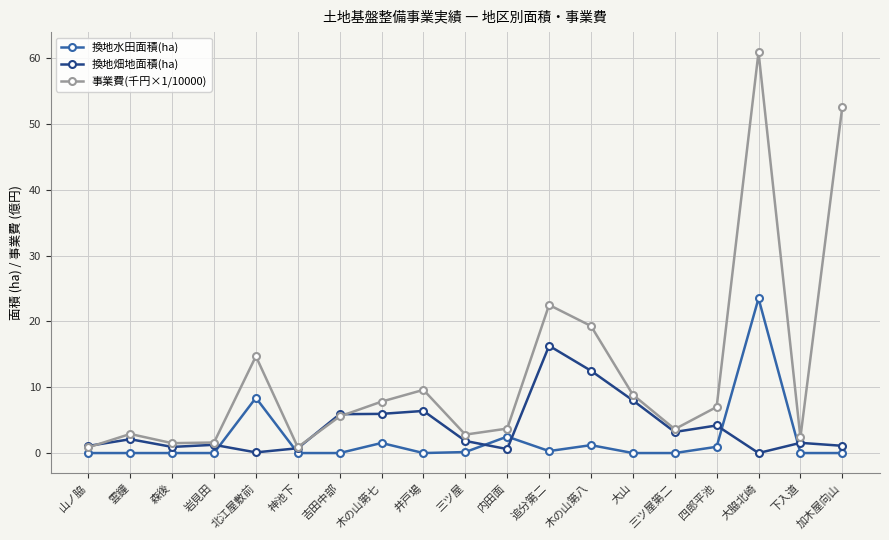

What is the difference between the highest and lowest values at 大山?

8.9